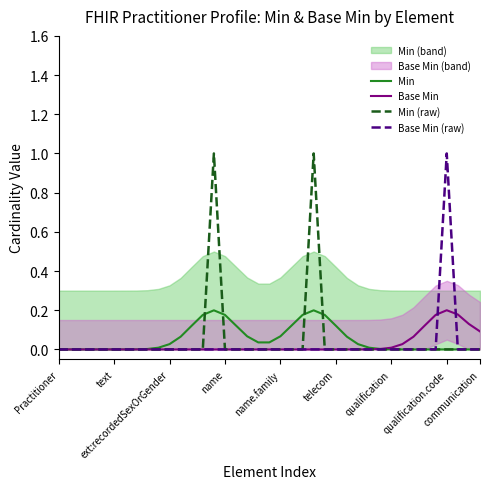

What is the highest value of the Min (raw) series?

1.0